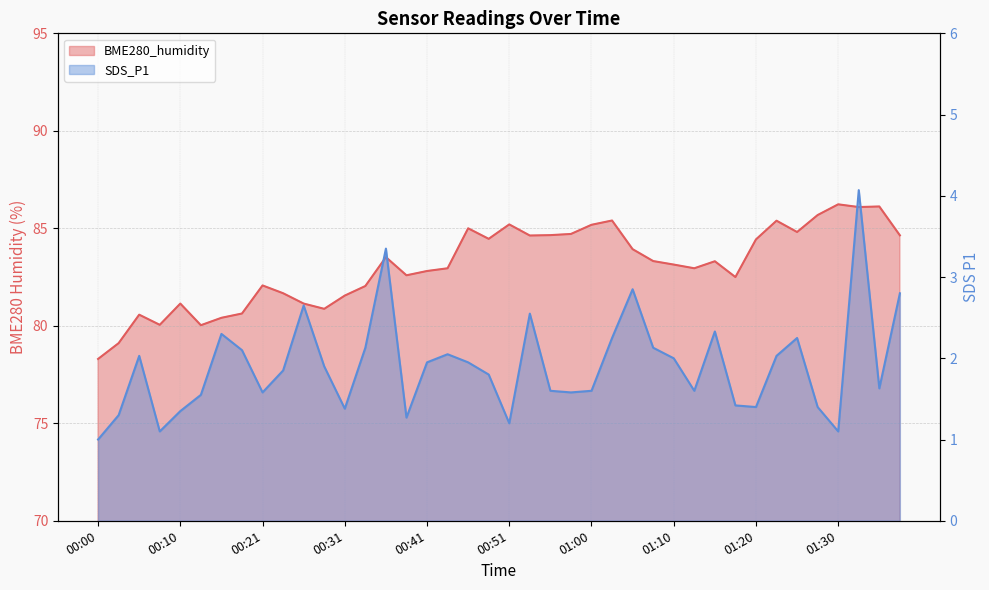

Count the number of data series in this chart.

2